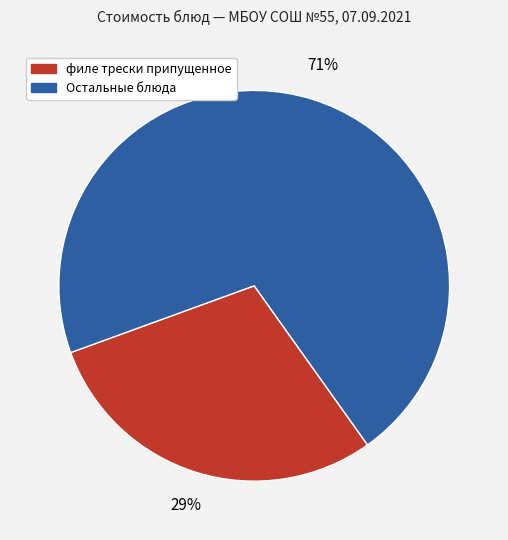

To the nearest percent, what is the average slice percentage?

50%